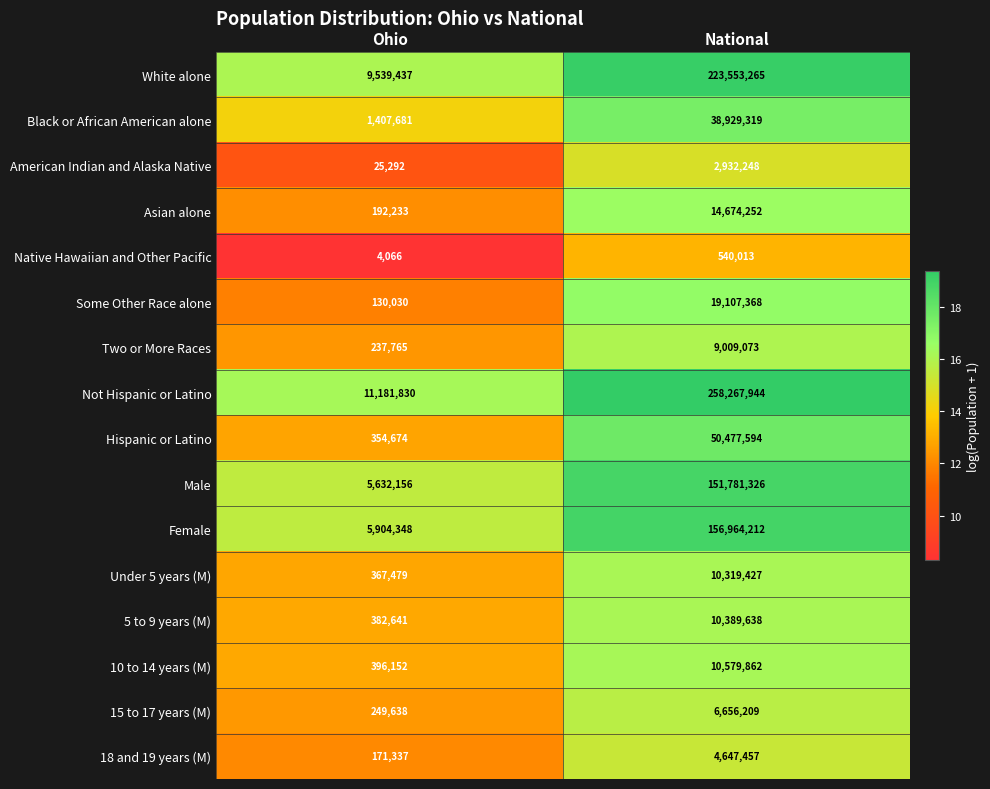

How many distinct data groups are displayed?

16